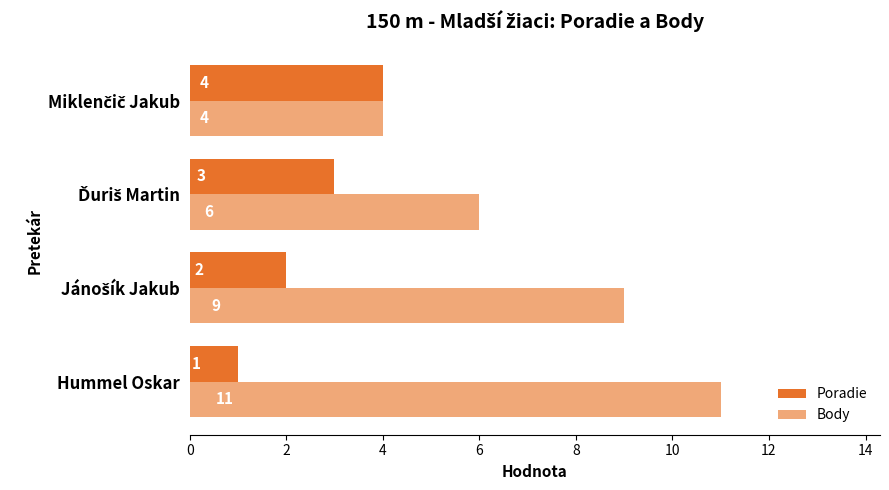

Rank the series by their maximum value, from highest to lowest.

Body, Poradie